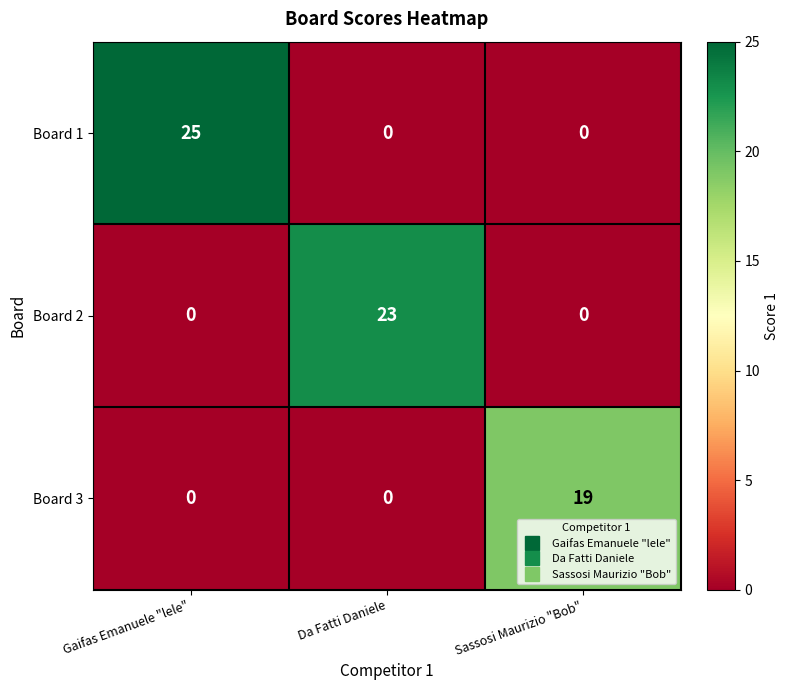

Count the number of data series in this chart.

3